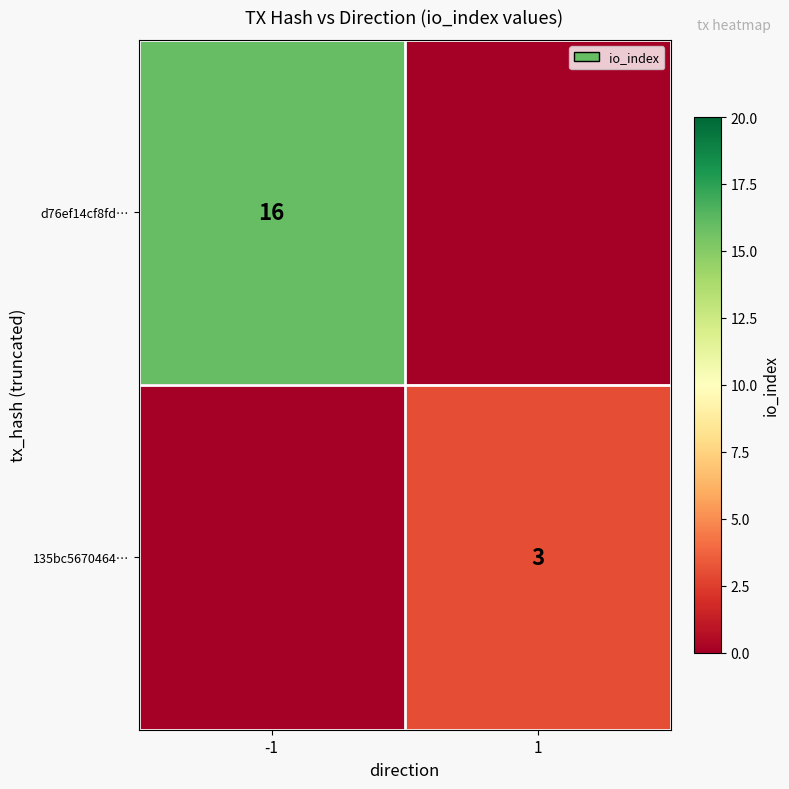

How many categories are shown in the chart?

2